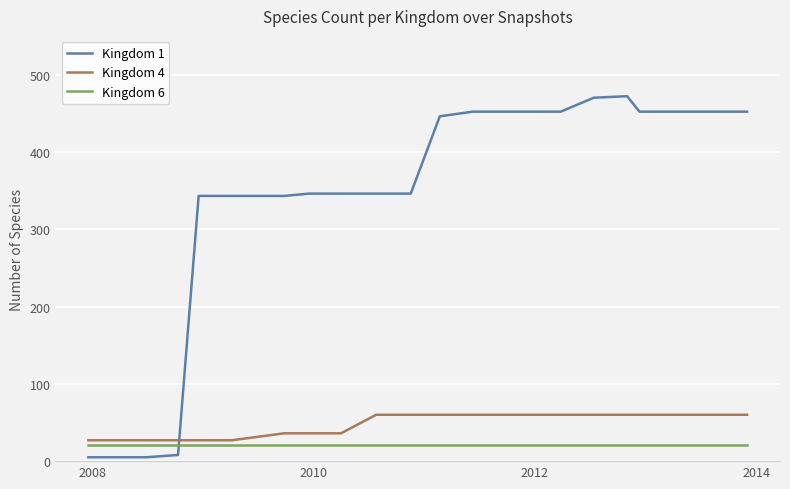

Does the chart have visible grid lines?

Yes